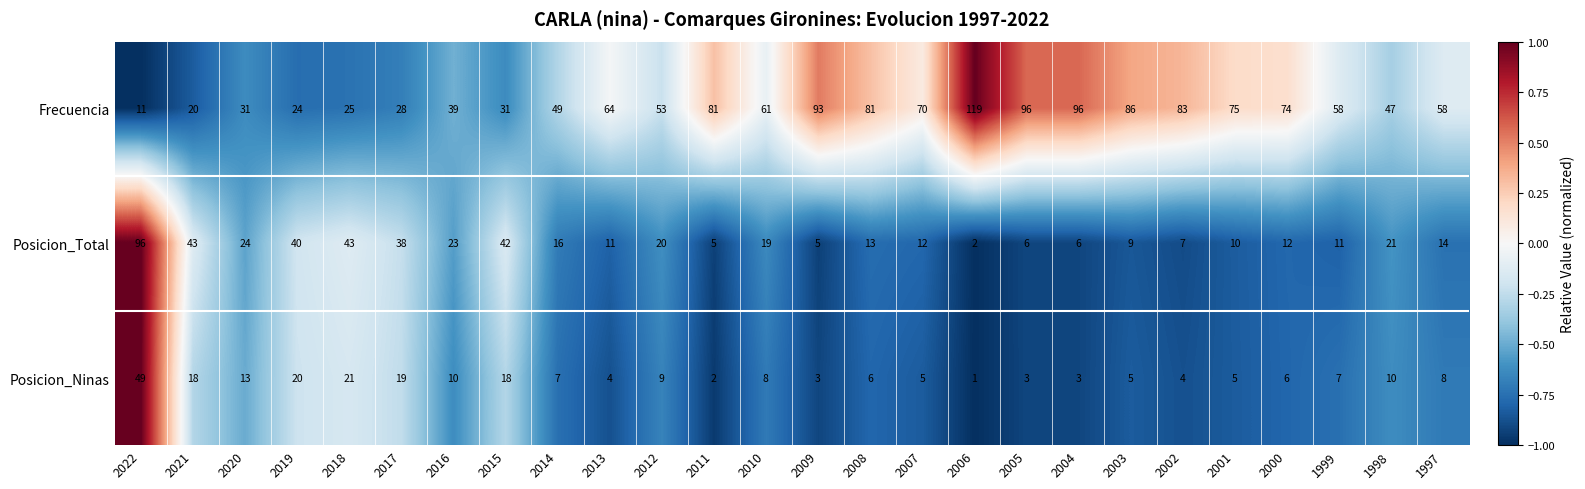

The Posicion_Total series shows 3 at 2006. True or false?

False